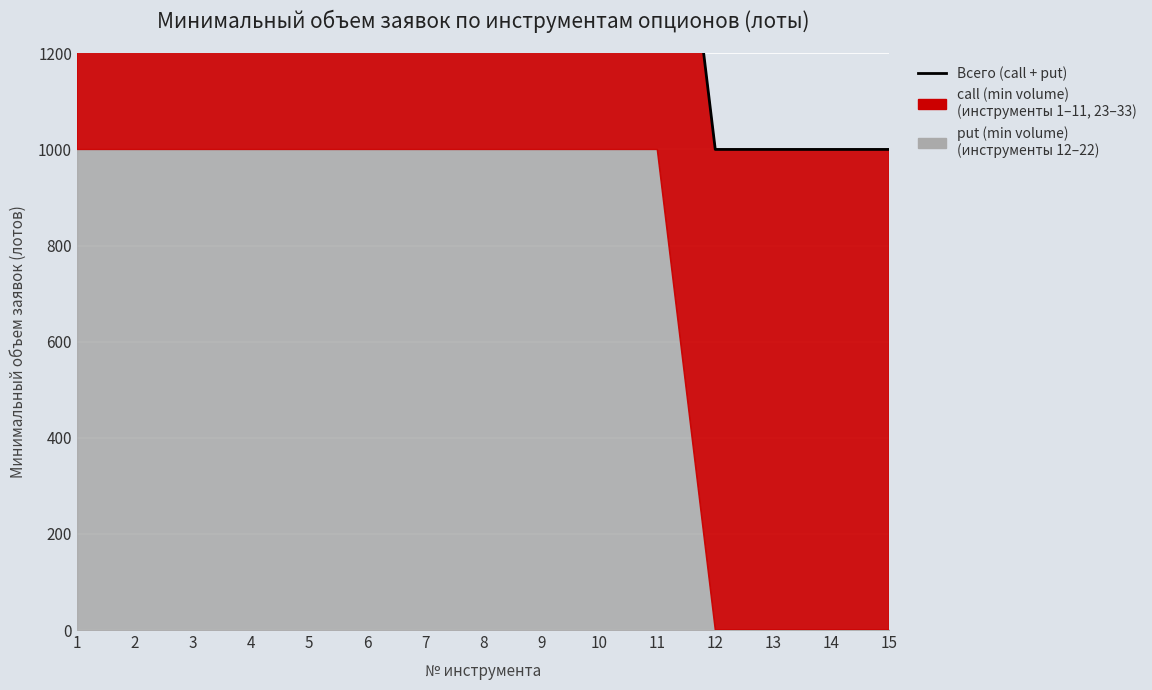

What is the difference between the maximum and minimum values?

1000